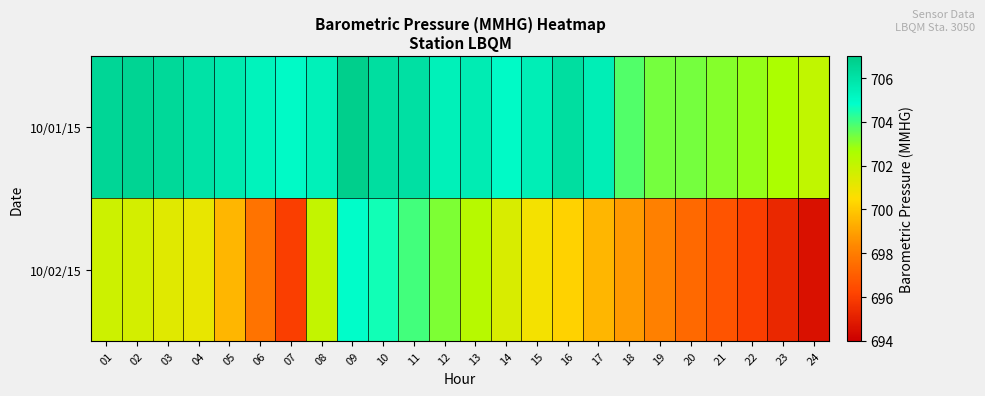

List the series in order of their peak value, highest first.

10/01/15, 10/02/15